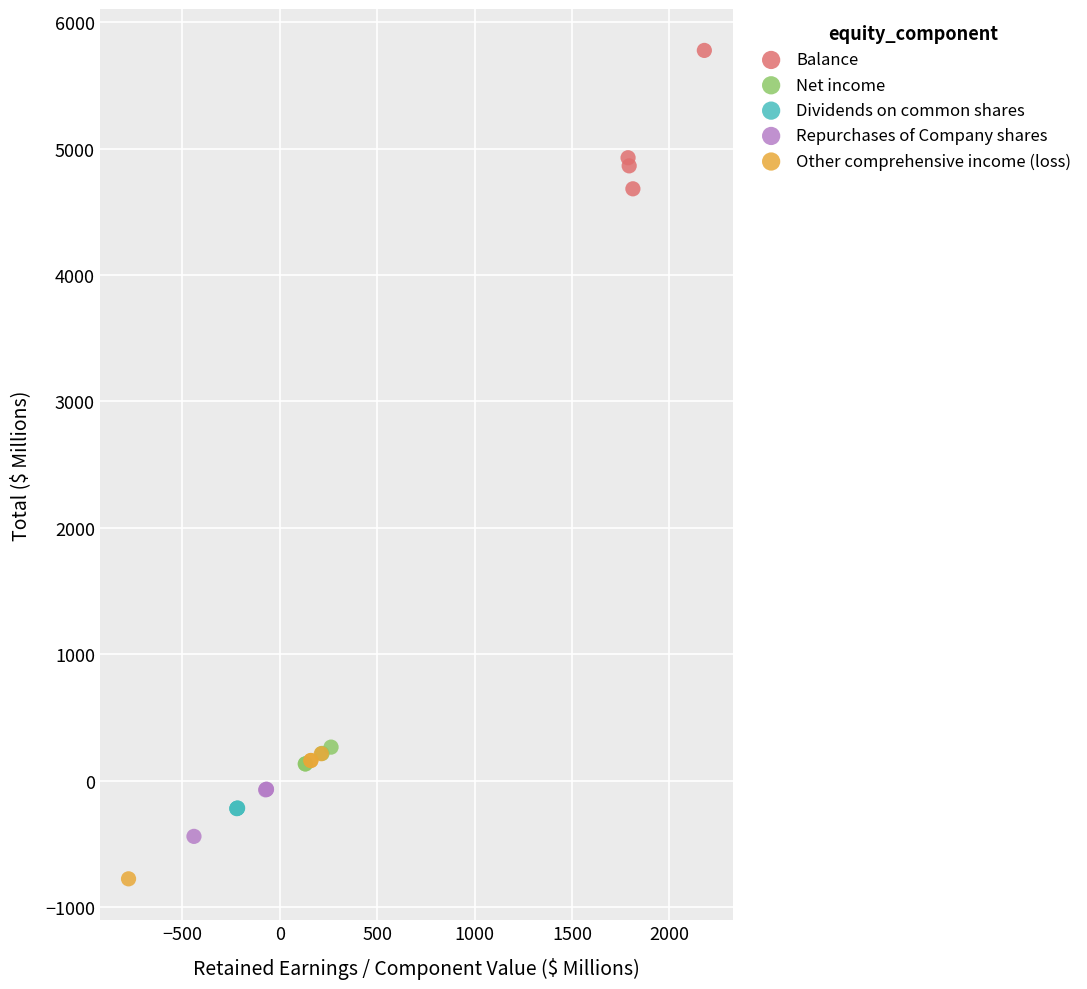

Which series reaches the maximum Y coordinate?

Balance